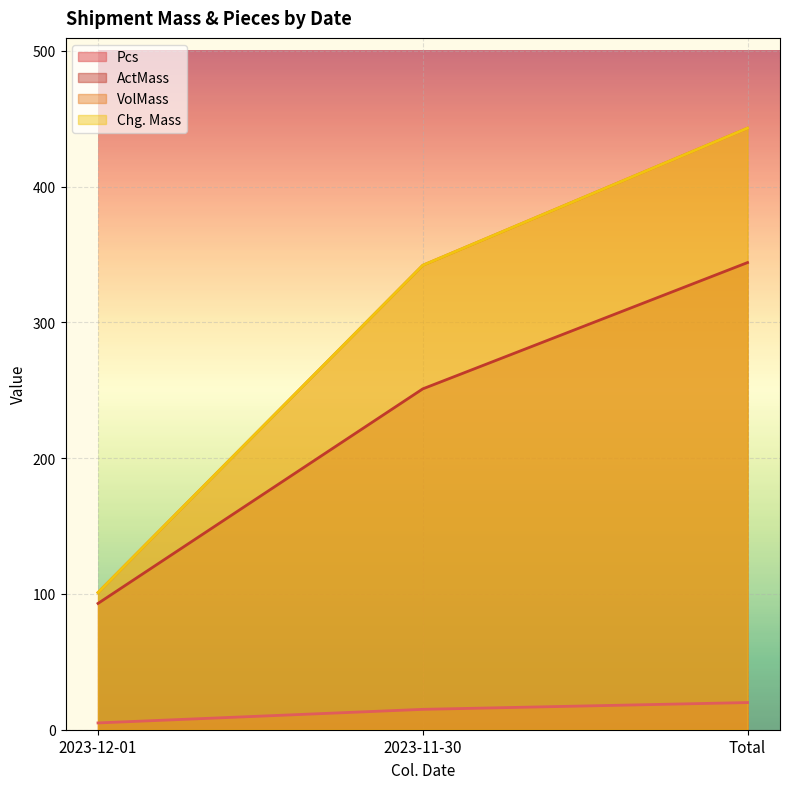

At which category is the sum across all series the highest?

Total